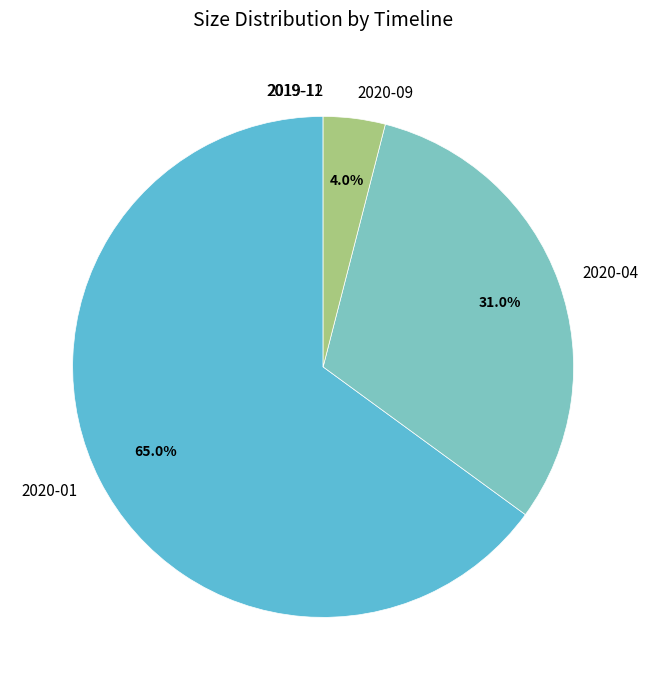

What percentage is NOT represented by 2020-09?

96.0%